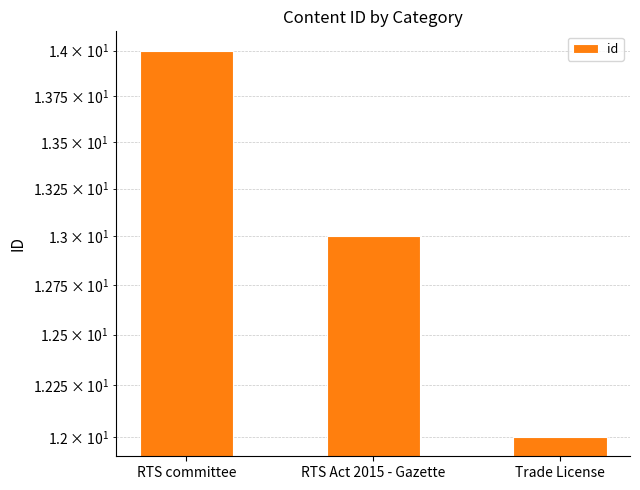

List the labels in order of value, largest first.

RTS committee, RTS Act 2015 - Gazette, Trade License